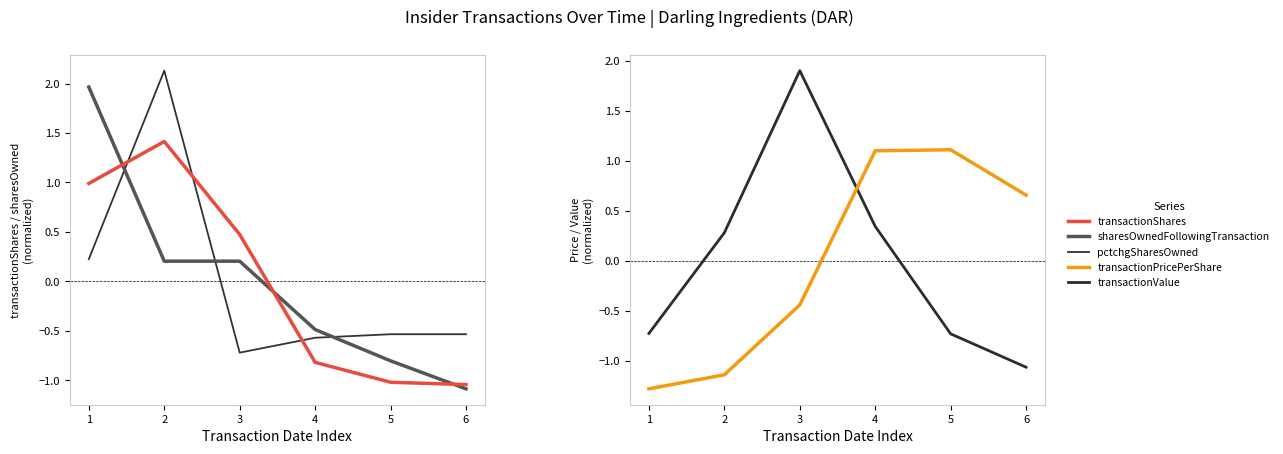

What is the value of the sharesOwnedFollowingTransaction point at the 3rd from the left?

0.2